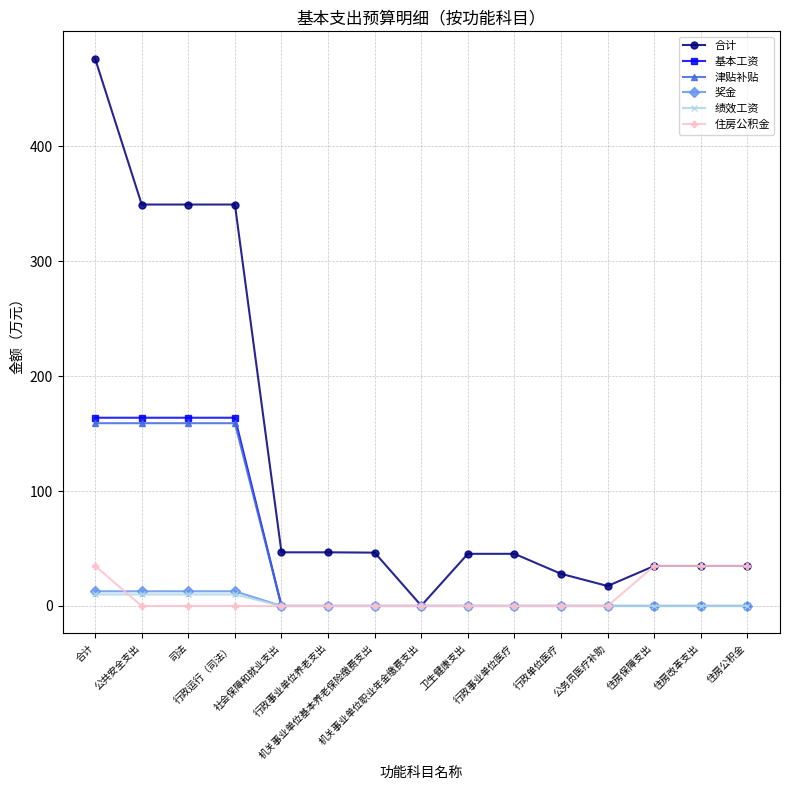

What is the total value across all series at 住房公积金?

69.6